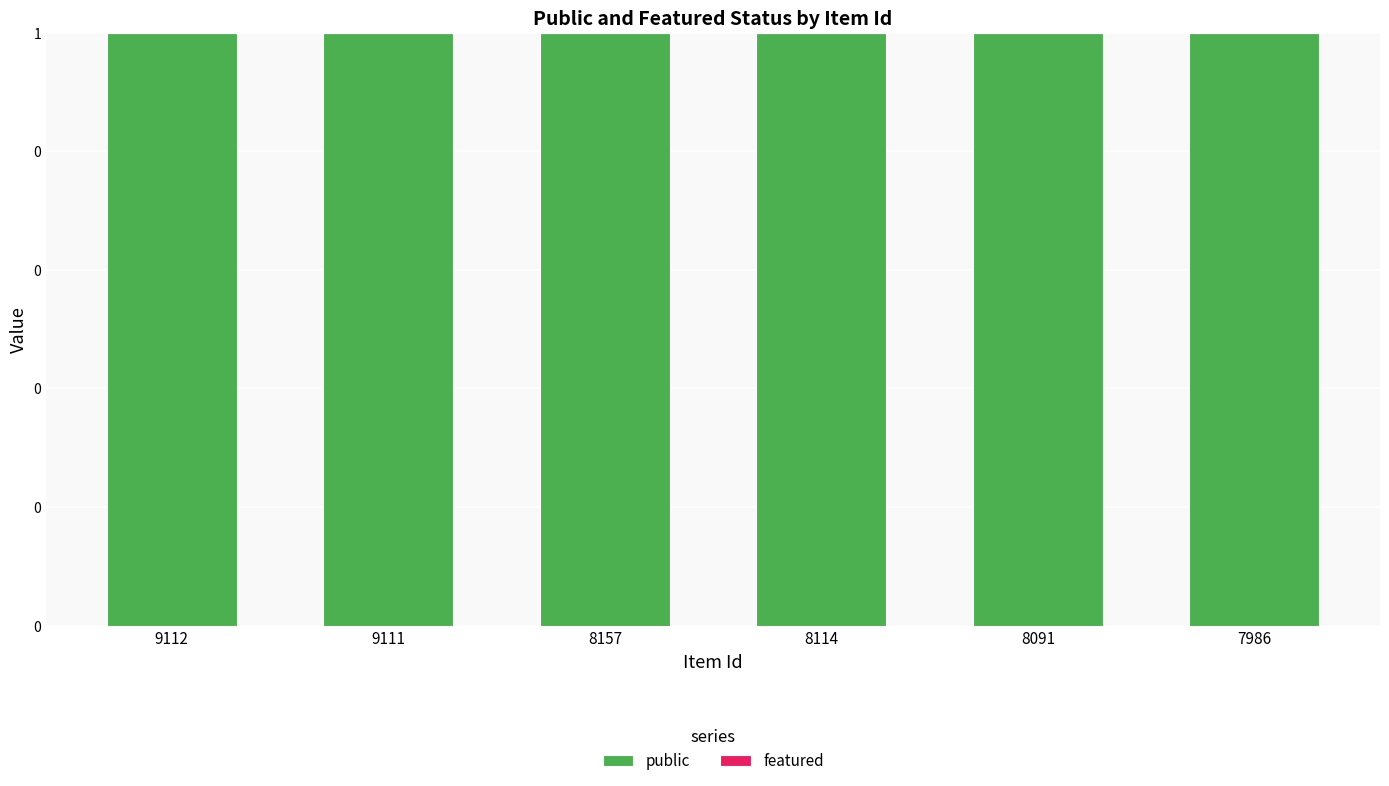

Are the bars horizontal?

No